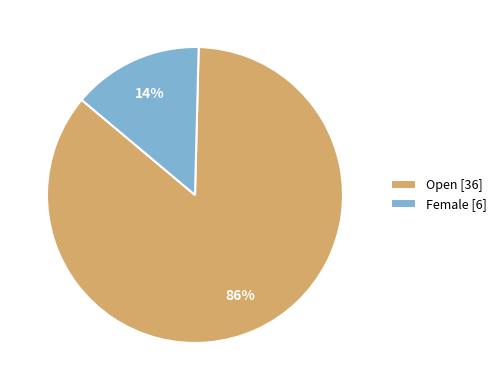

How many segments does this pie chart have?

2